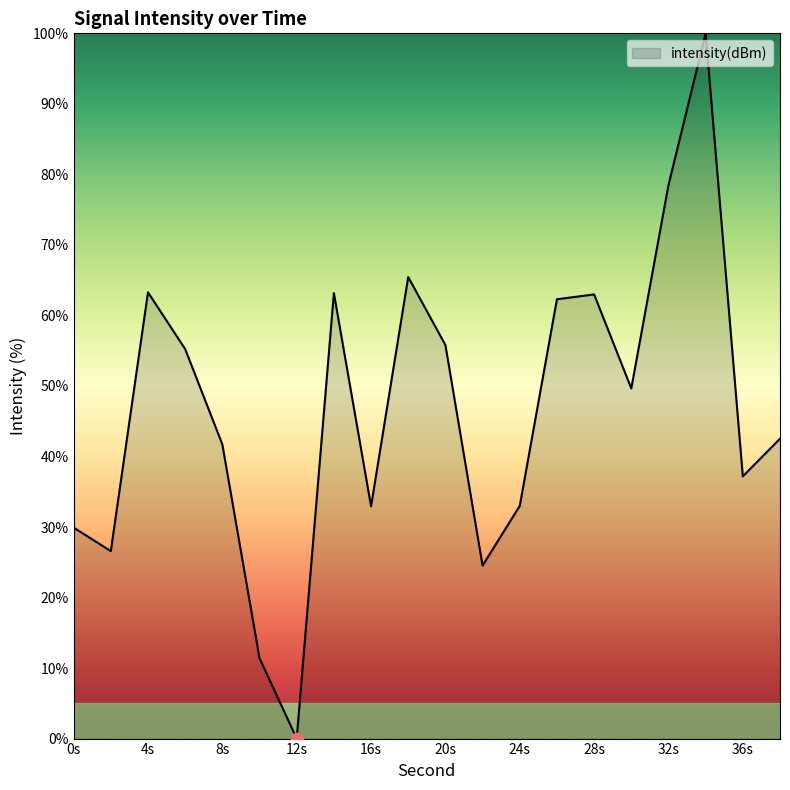

What is the maximum value shown in the chart?

100.0